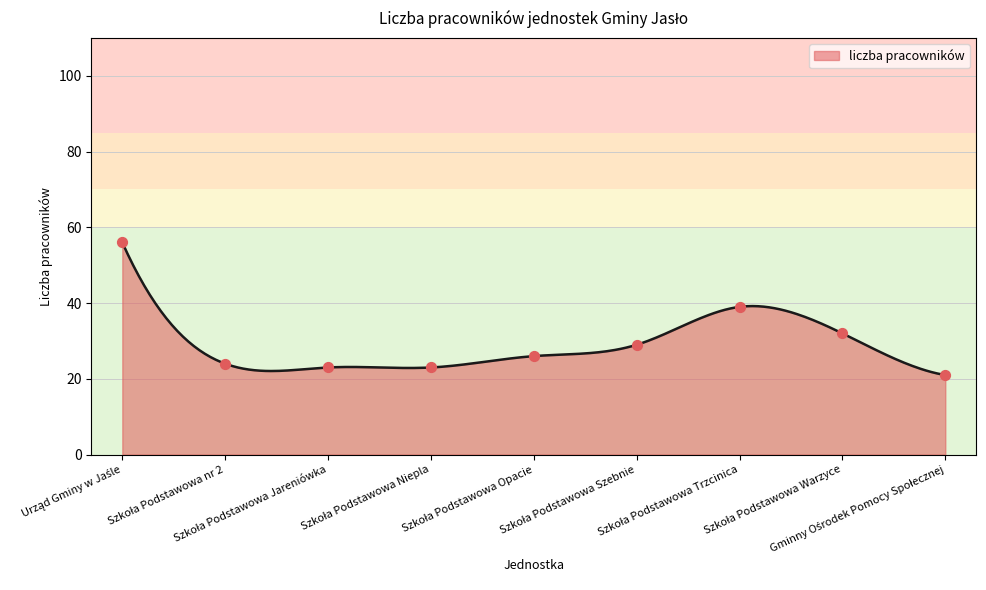

Approximately how many times larger is the value at Szkoła Podstawowa Niepla compared to Urząd Gminy w Jaśle?

0.4